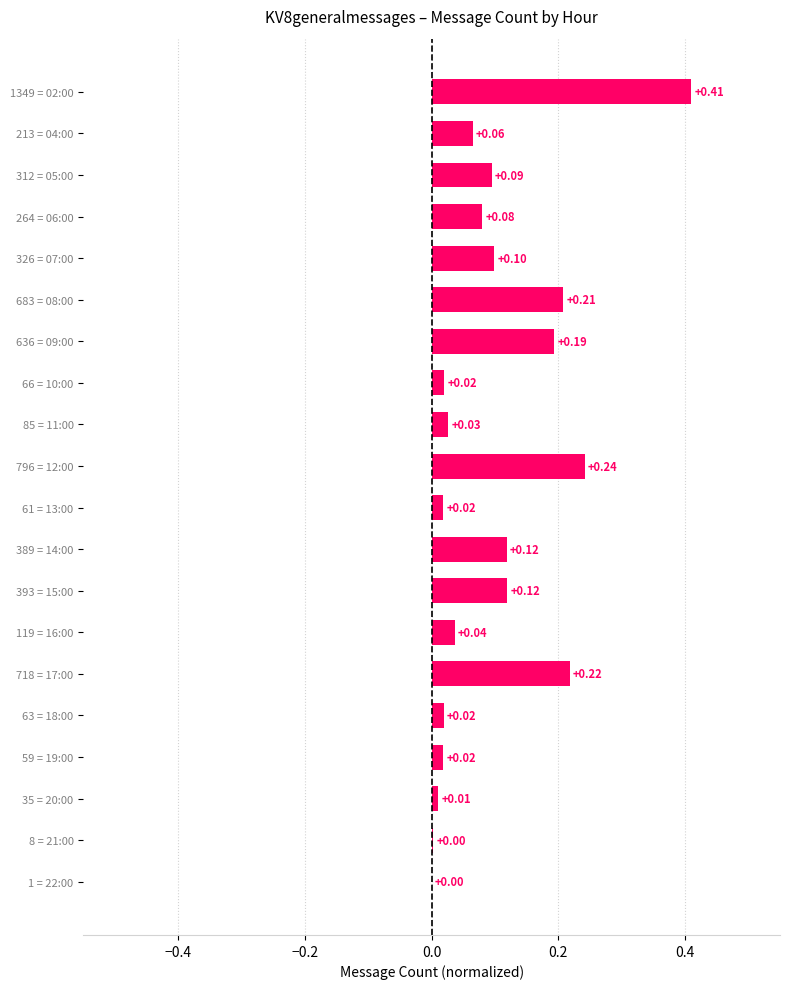

What is the sum of all values?

2.0